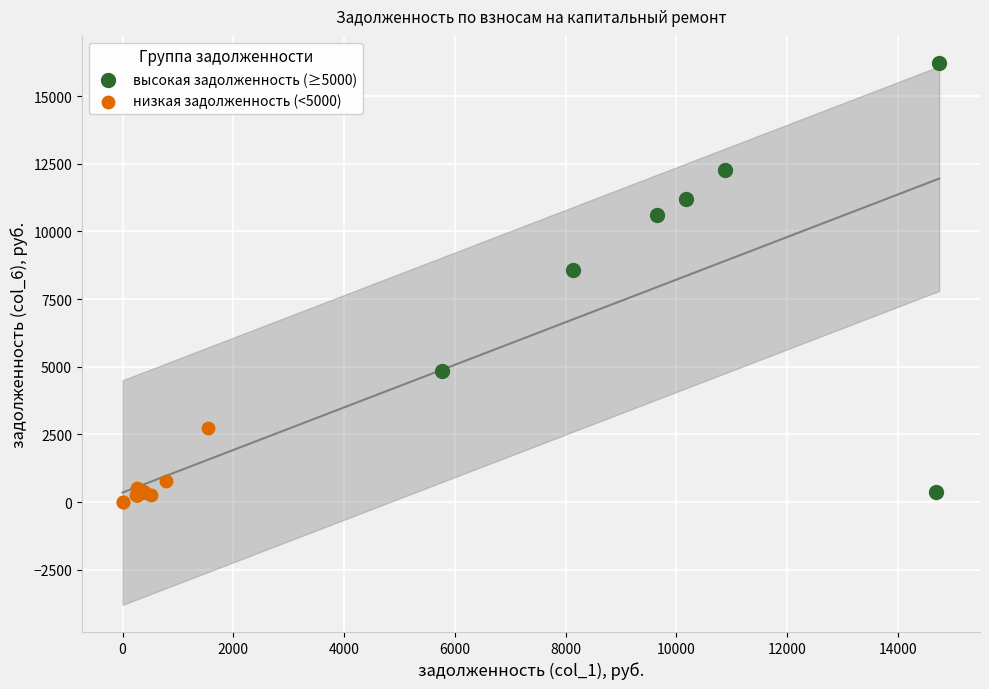

Which series has the largest Y range (max minus min)?

высокая задолженность (≥5000)